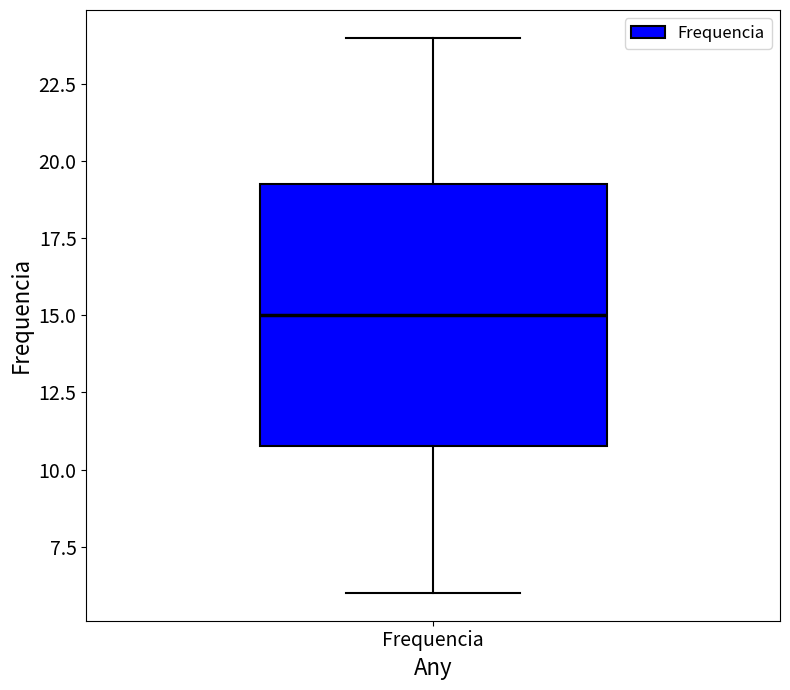

Read this box plot against the y-axis: the position of the median line, the range covered by the box, and the ends of both whiskers. The values are not printed on the chart, so give them approximately, as read against the axis.

median 15.0, box 11.0 to 19.5, whiskers 6.0 to 24.0